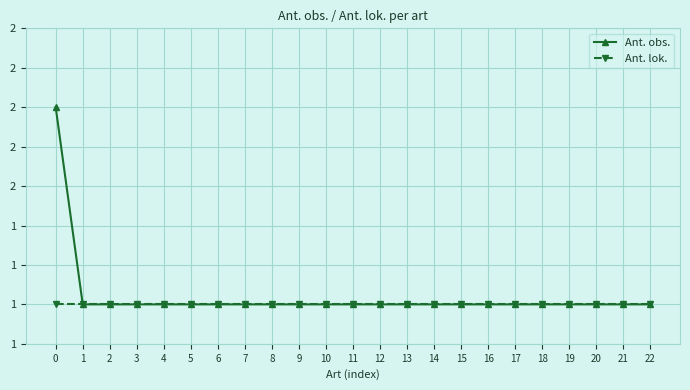

True or false: Ant. lok. and Ant. obs. cross at least once.

False